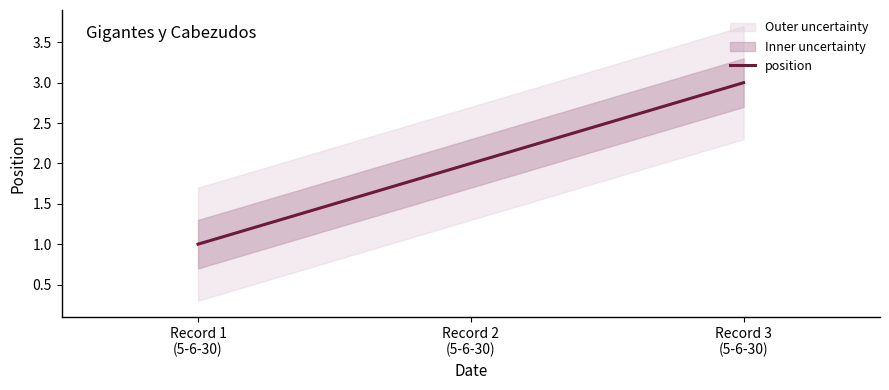

List the labels in order of value, largest first.

Record 3
(5-6-30), Record 2
(5-6-30), Record 1
(5-6-30)